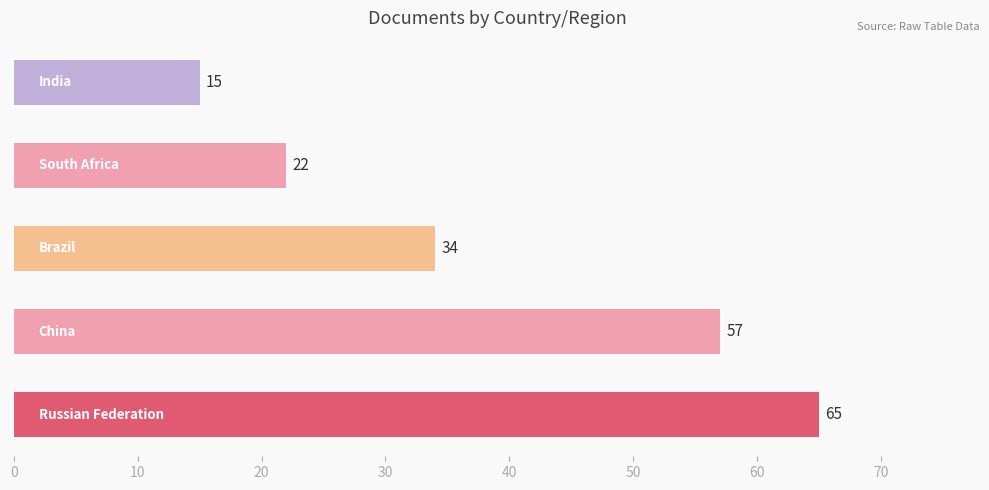

Count the values in the range 22 to 57.

3